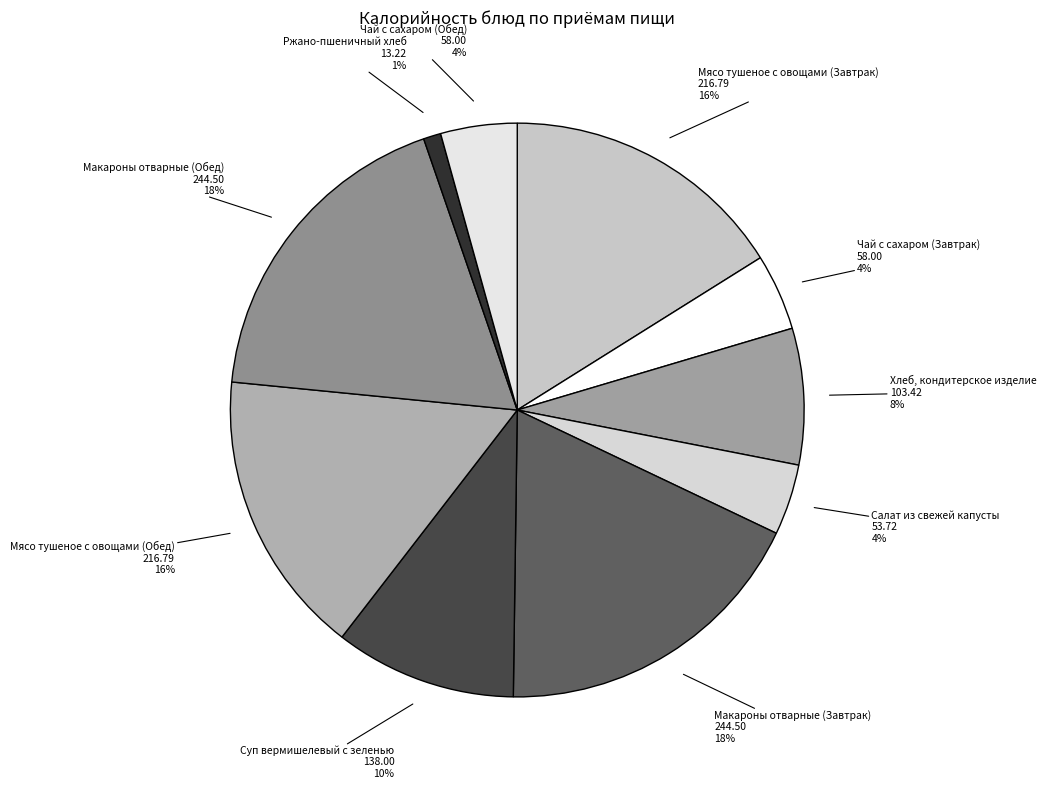

How many segments does this pie chart have?

10